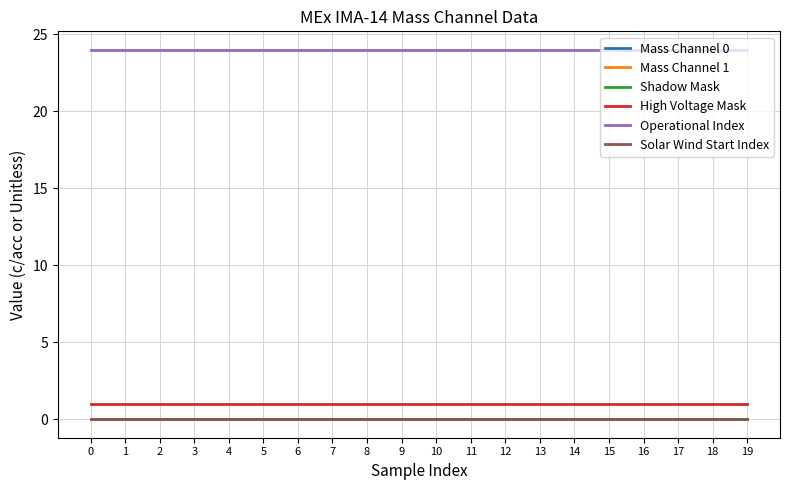

Reading left to right, extract all data points from this chart.

Mass Channel 0: 0	0	0	0	0	0	0	0	0	0	0	0	0	0	0	0	0	0	0	0
Mass Channel 1: 0	0	0	0	0	0	0	0	0	0	0	0	0	0	0	0	0	0	0	0
Shadow Mask: 0	0	0	0	0	0	0	0	0	0	0	0	0	0	0	0	0	0	0	0
High Voltage Mask: 1	1	1	1	1	1	1	1	1	1	1	1	1	1	1	1	1	1	1	1
Operational Index: 24	24	24	24	24	24	24	24	24	24	24	24	24	24	24	24	24	24	24	24
Solar Wind Start Index: 0	0	0	0	0	0	0	0	0	0	0	0	0	0	0	0	0	0	0	0